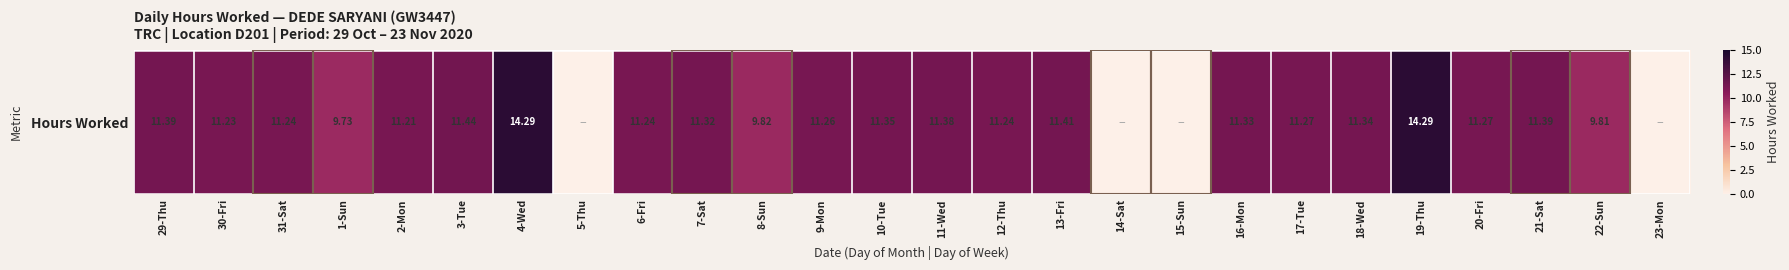

What is the sum of all values?

250.2